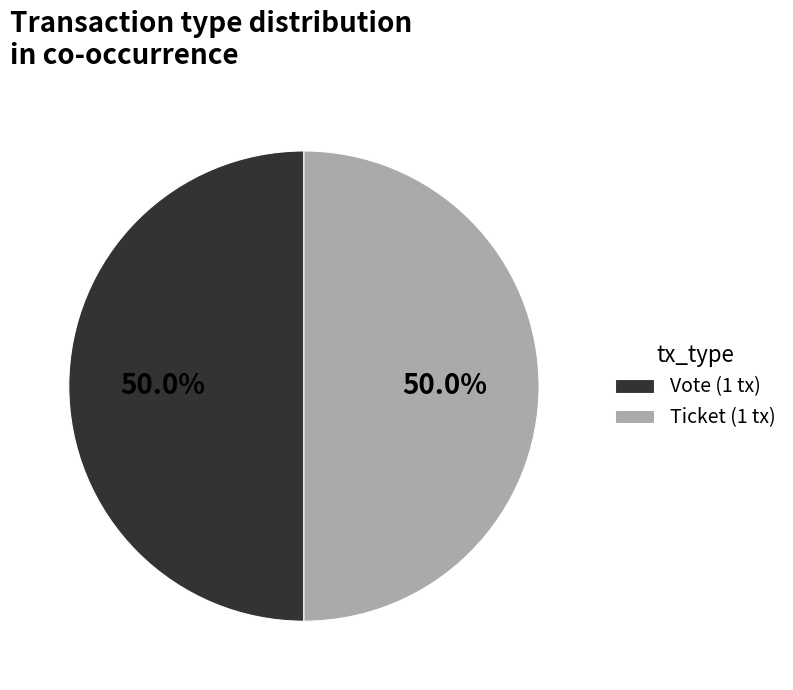

Count the number of slices in the pie.

2